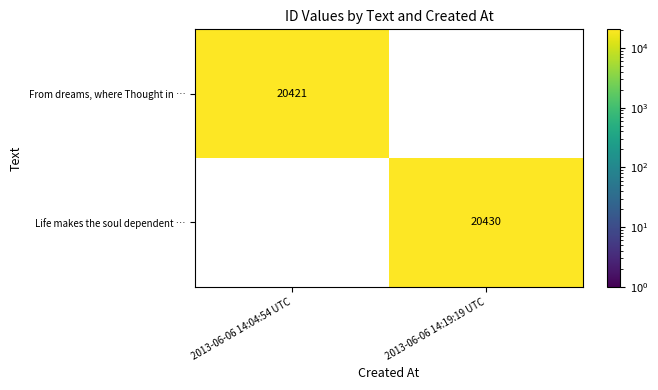

Is it true that Life makes the soul dependent … equals 20430 at 2013-06-06 14:19:19 UTC?

True